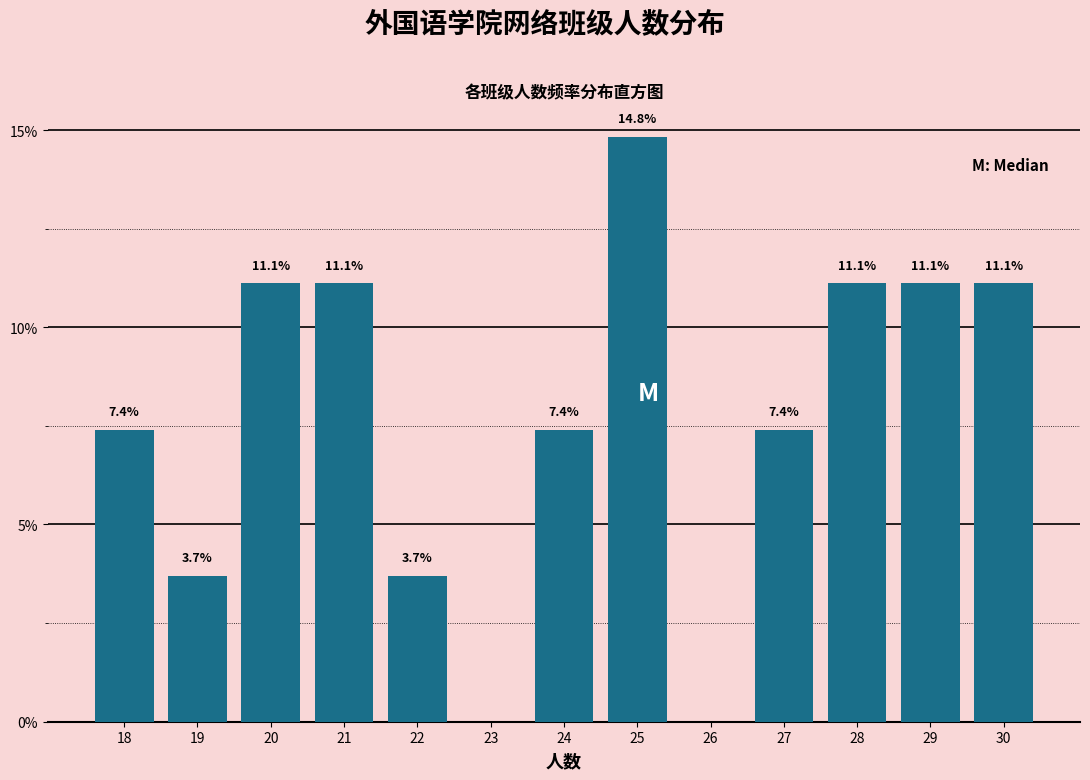

Are the bars horizontal?

No